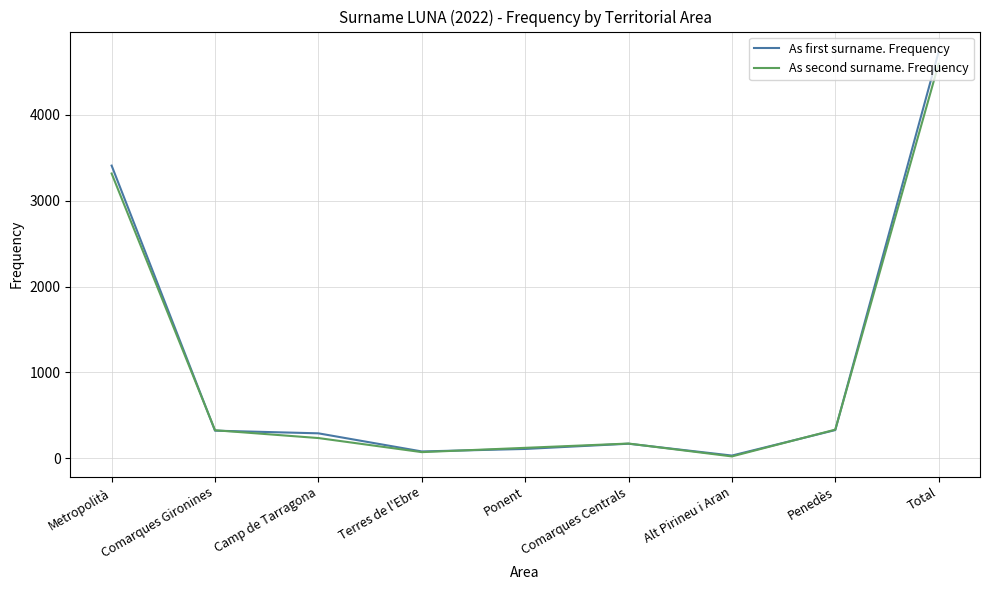

The As first surname. Frequency series shows 1401 at Metropolità. True or false?

False